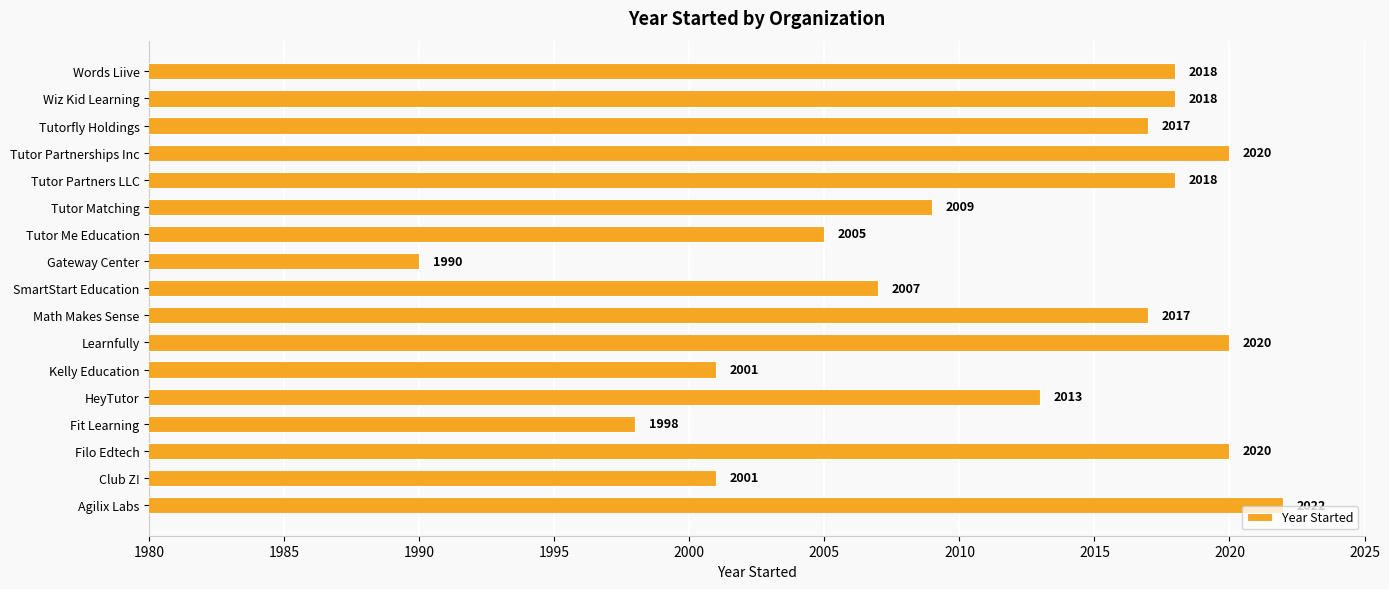

How many bars are there in total?

17